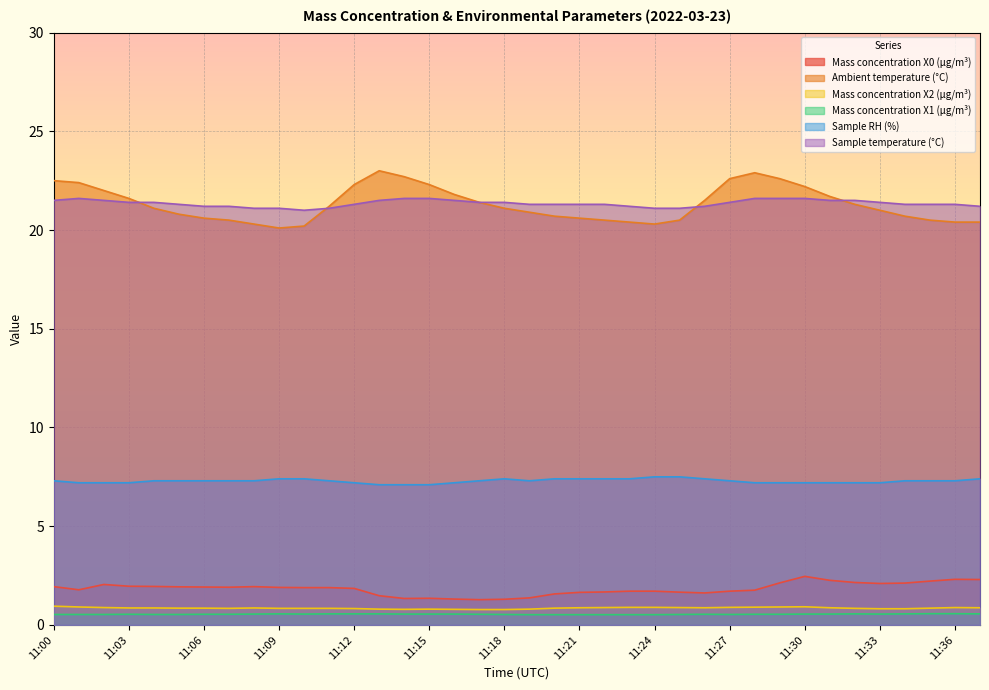

Which series changed the most between 11:20 and 11:36?

Mass concentration X0 (μg/m³)